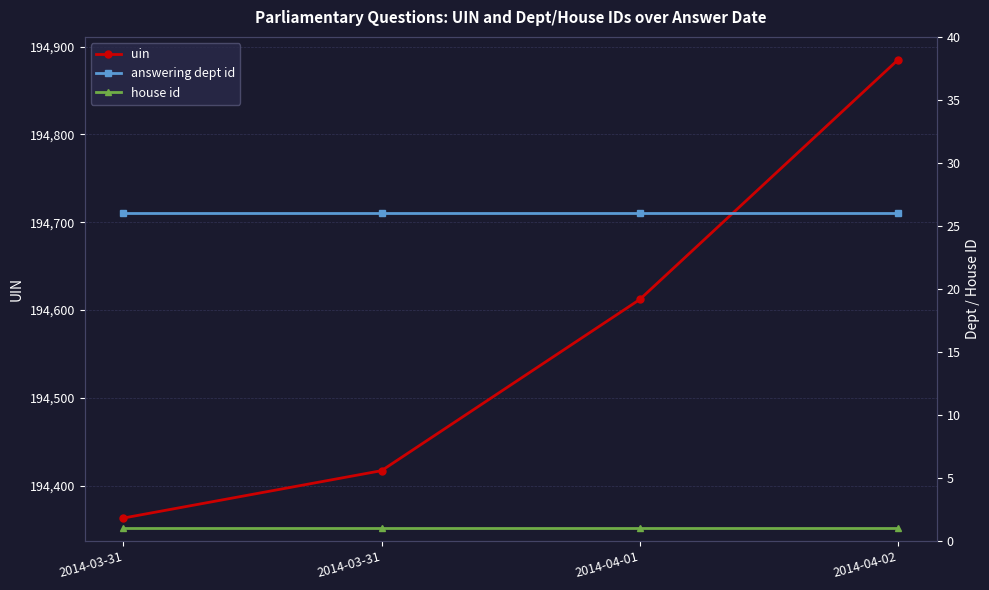

Reading left to right, transcribe all the data shown in this chart.

uin: 194363	194417	194612	194885
answering dept id: 26	26	26	26
house id: 1	1	1	1